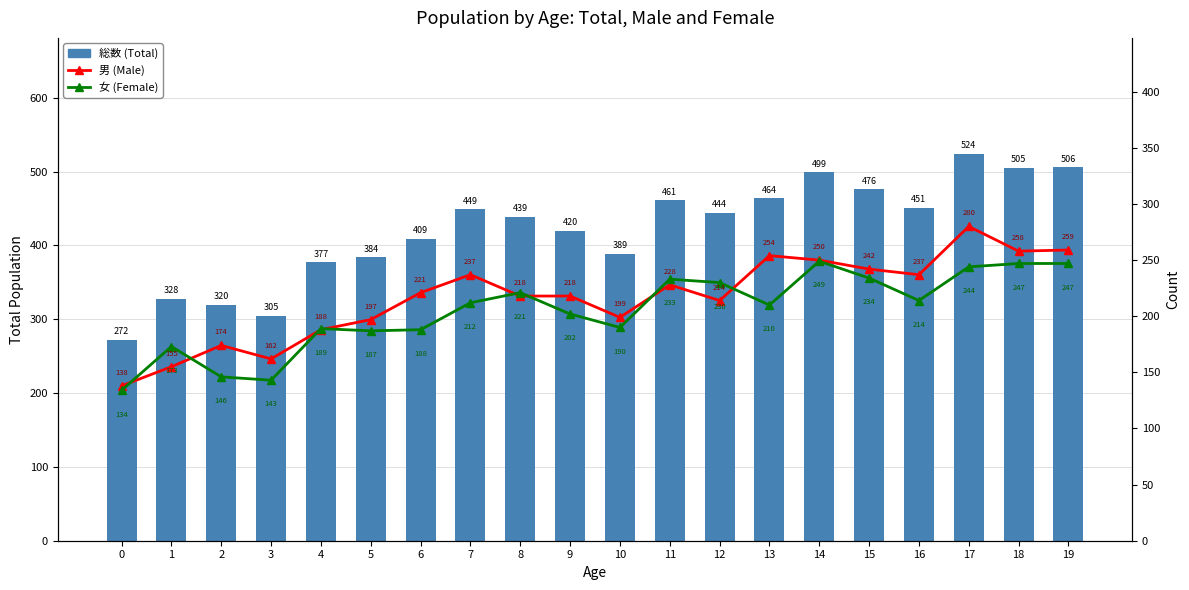

Are the bars grouped side by side (vs. stacked)?

Yes